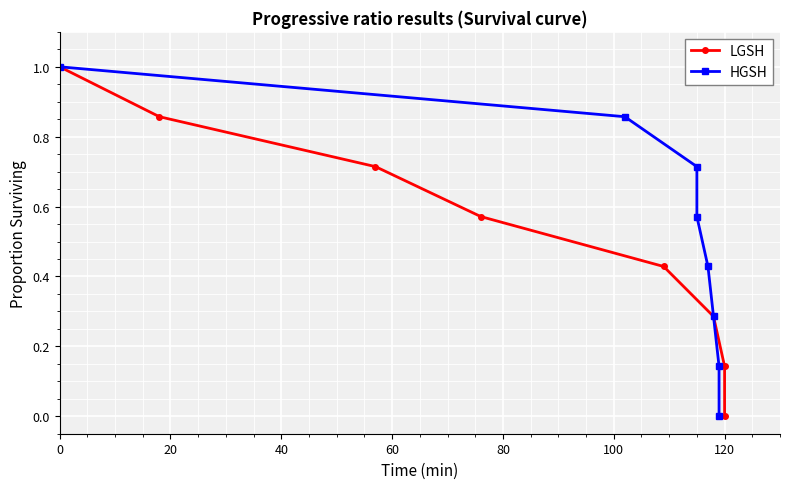

How many LGSH values are between 0 and 1?

8